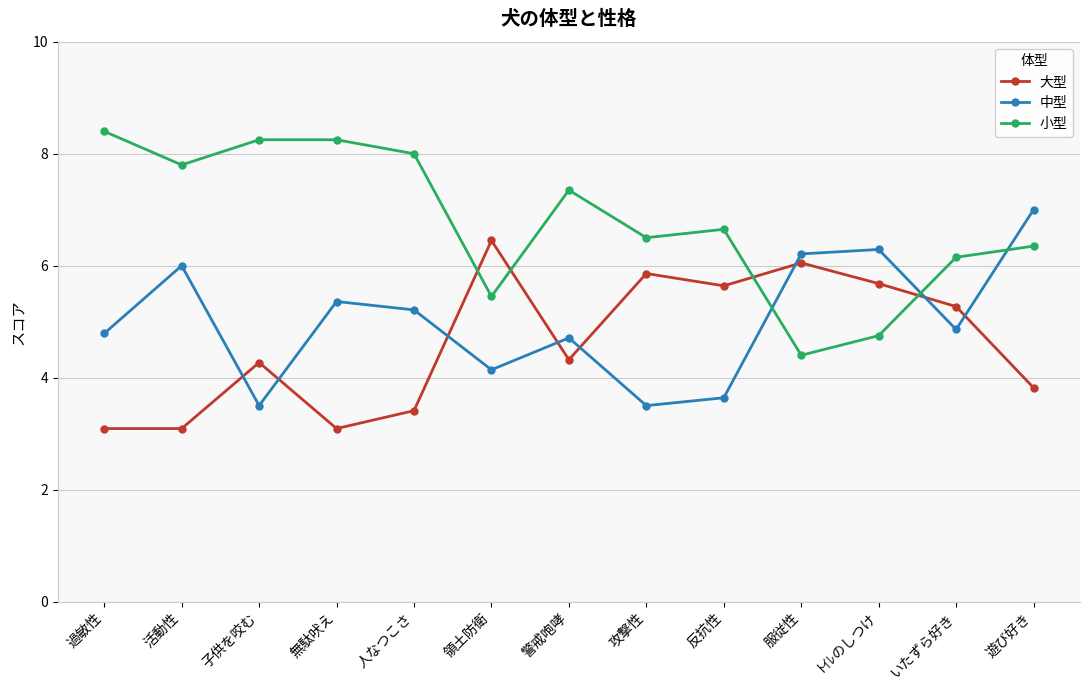

In 中型, how many points are higher than both neighbors (excluding endpoints)?

4